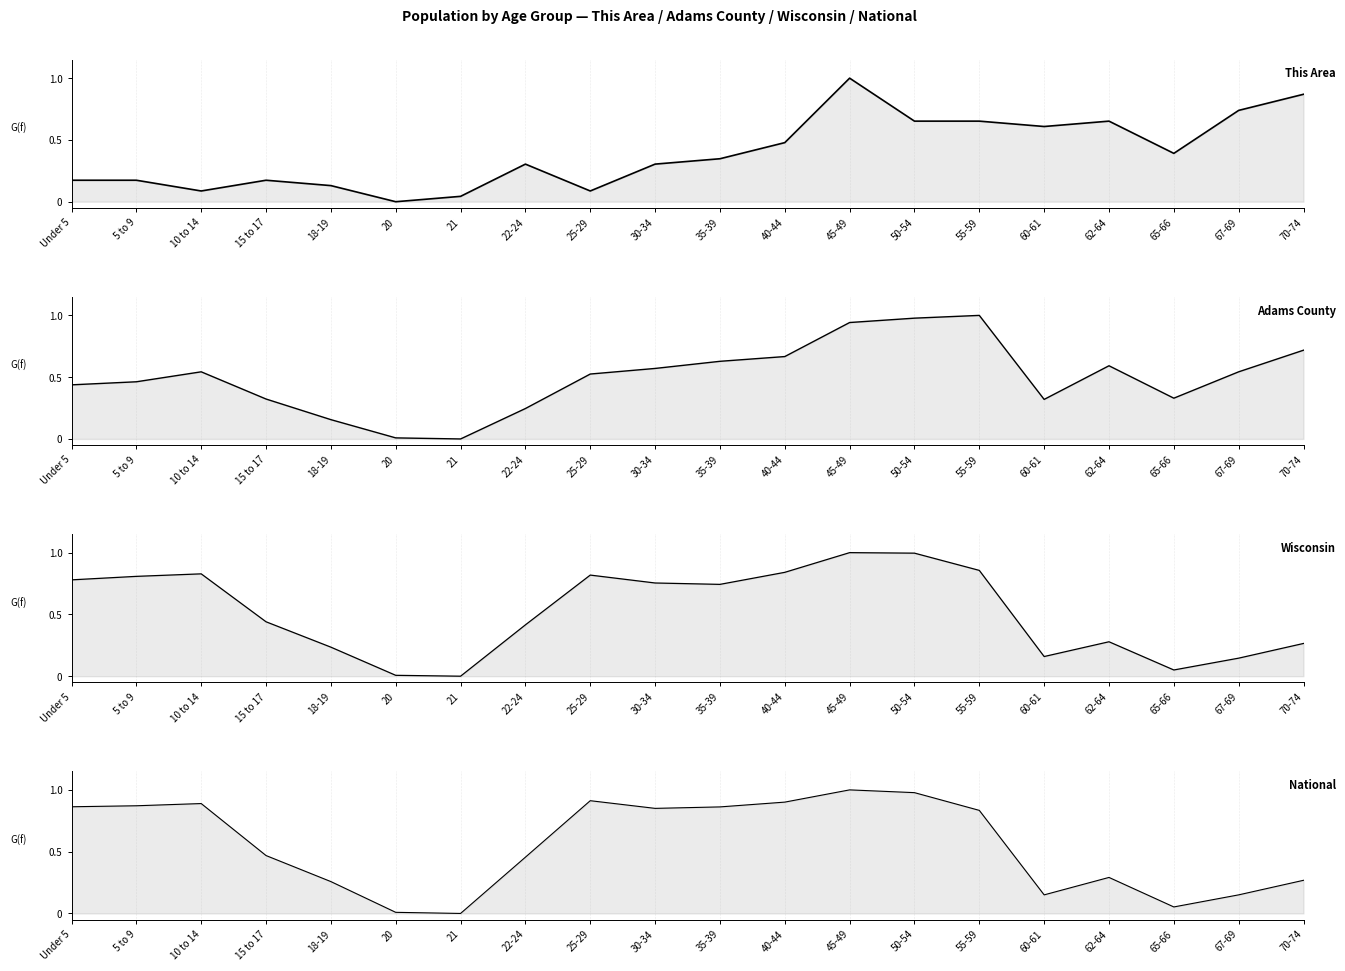

What is the spread (max minus min) of values at 18-19?

0.1